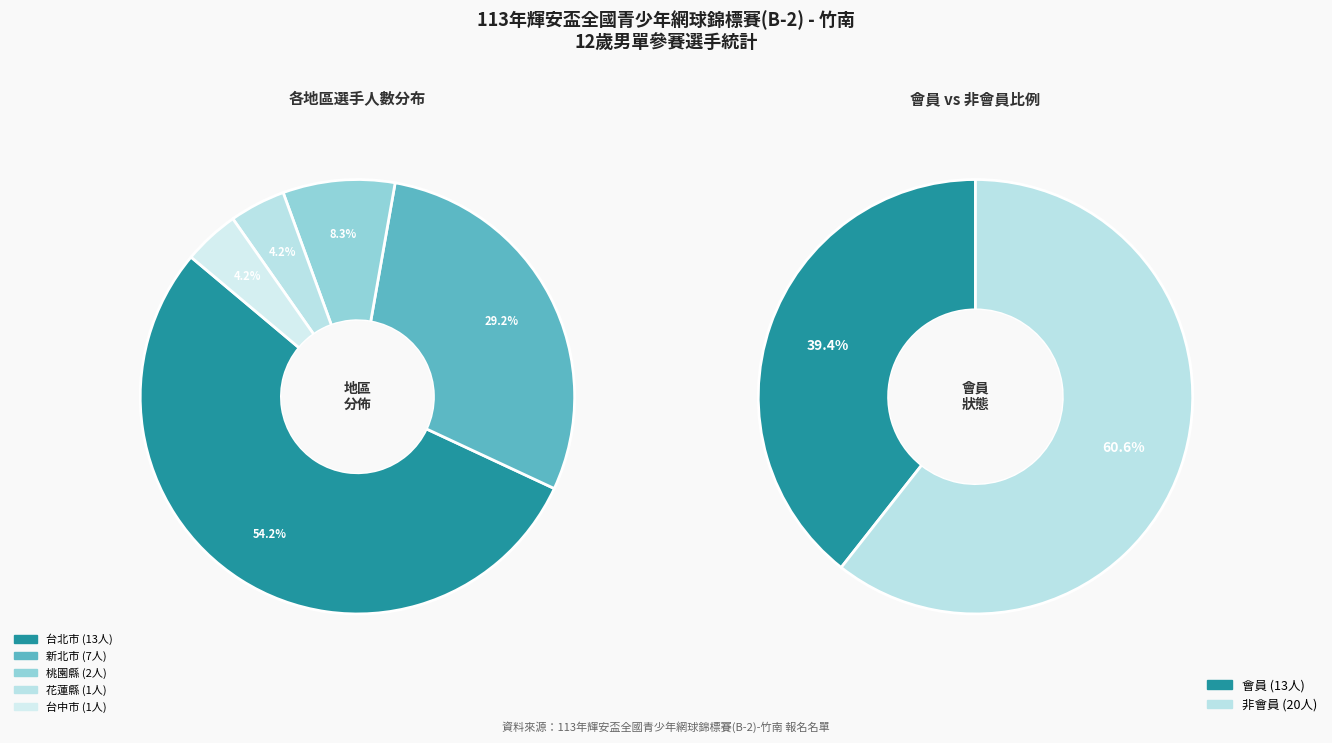

What is the change in value from 台北市 to 桃園縣?

-11